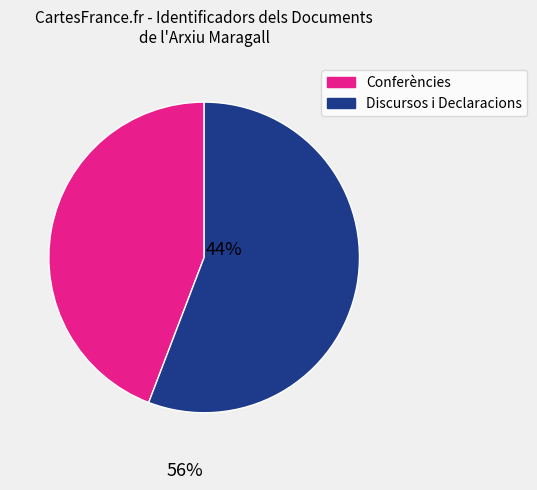

Is there a majority slice in this chart?

Yes